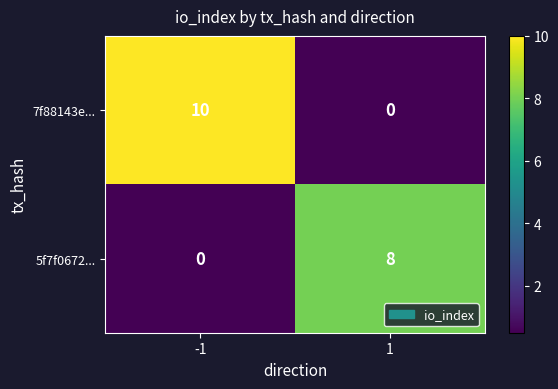

Rank the series at 1 from highest to lowest value.

5f7f0672..., 7f88143e...